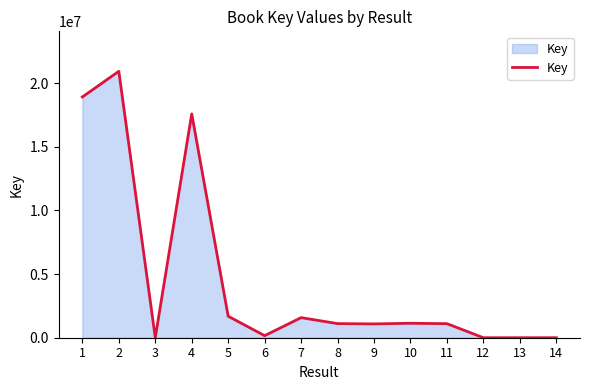

What is the sum of all values?

65315089